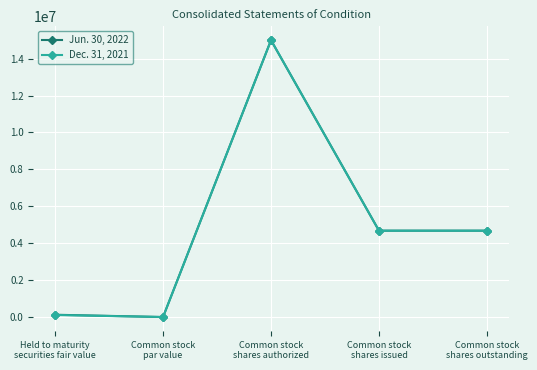

How many lines are shown in the chart?

2